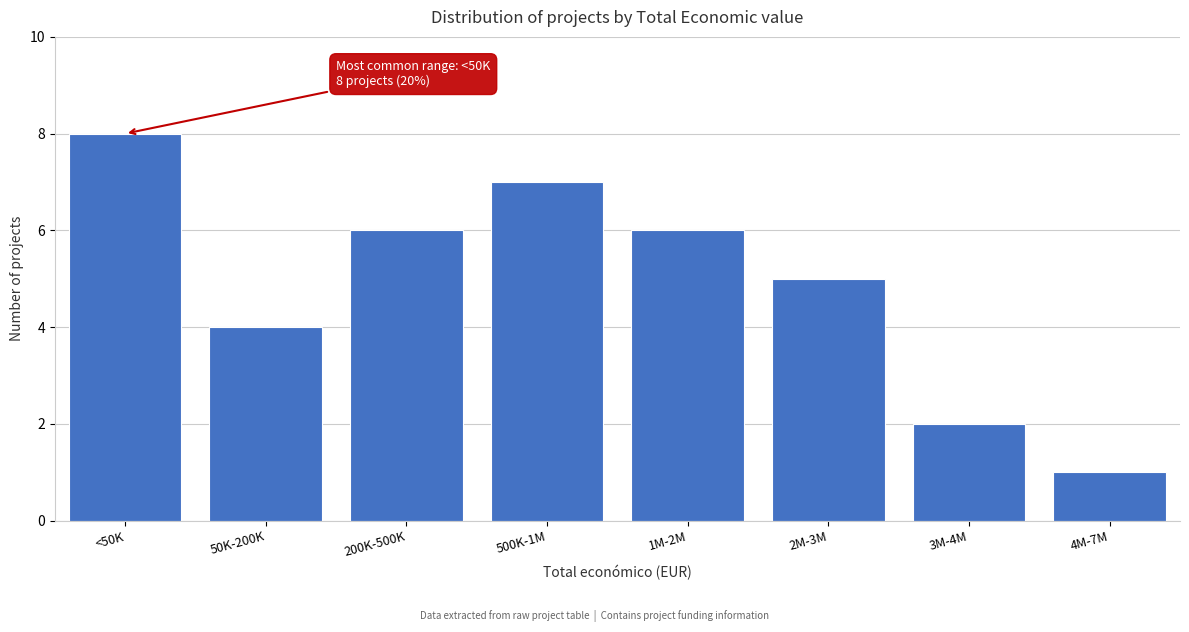

Reading left to right, what are all the values shown in this chart?

8	4	6	7	6	5	2	1